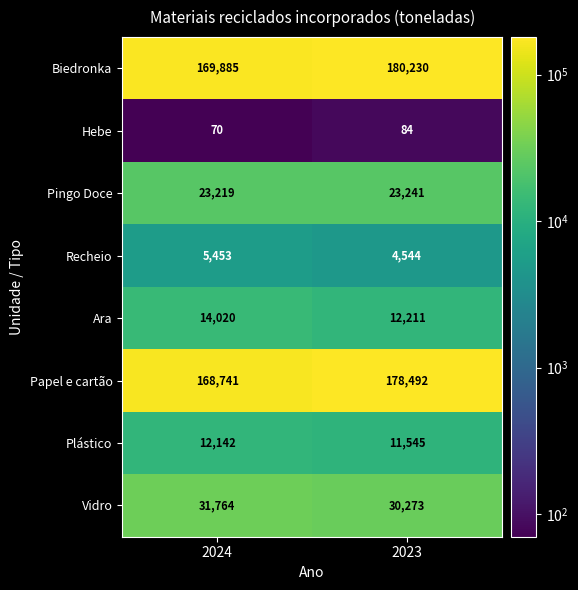

What is the average value of the Ara series?

13116